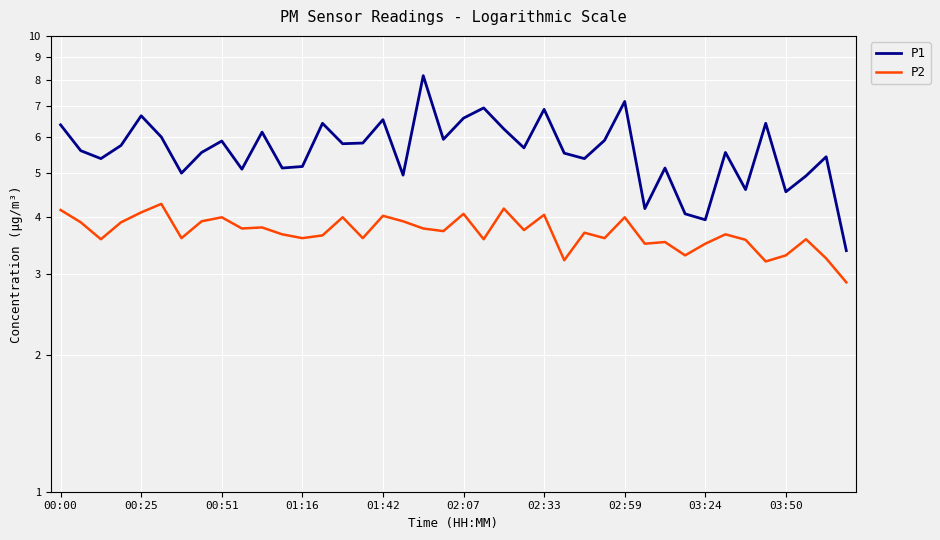

True or false: P2 and P1 intersect in this chart.

False